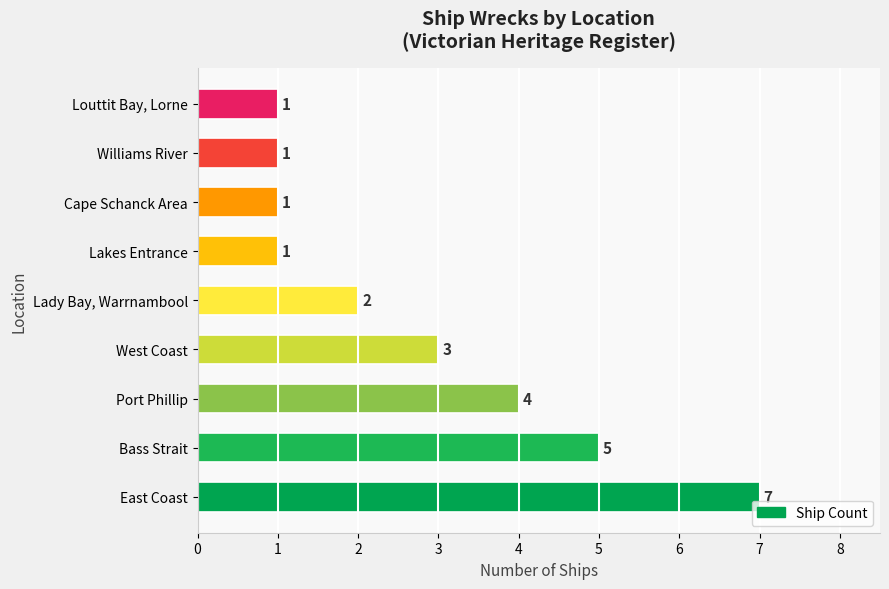

Where is the data nearest to the value 4?

Port Phillip